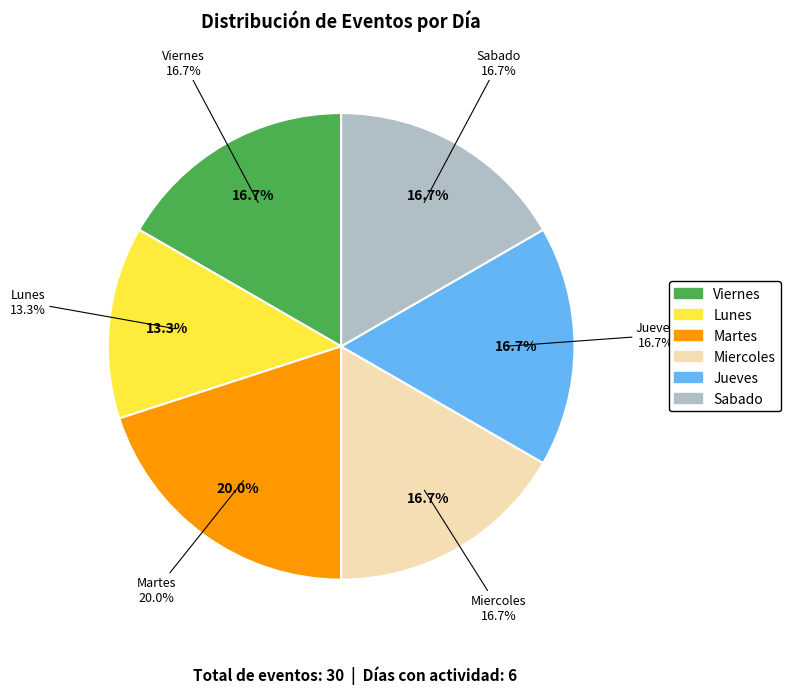

Is it true that Sabado is 17% of the pie?

True